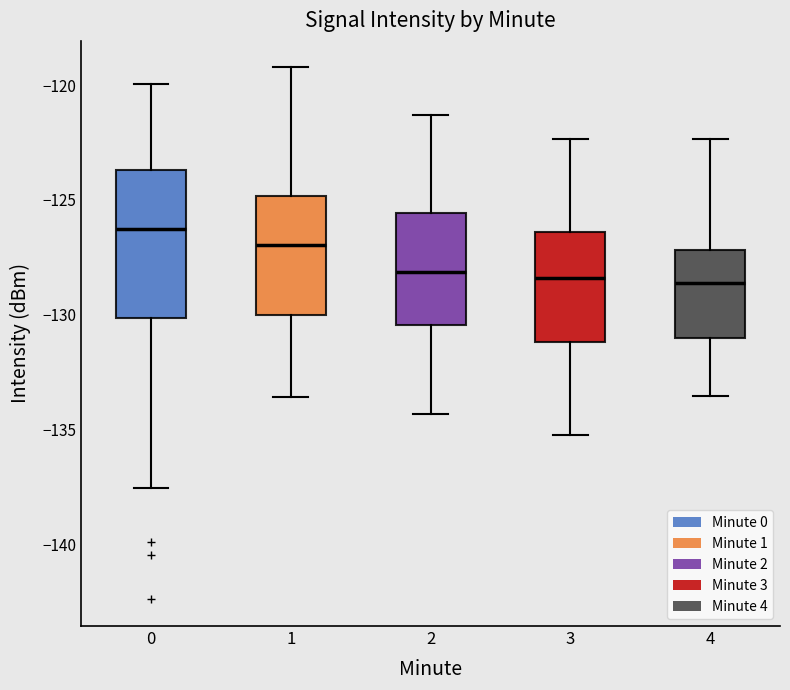

Reading left to right, read every box against the y-axis: the position of its median line, the range the box covers, and the ends of its whiskers. The values are not printed on the chart, so give them approximately, as read against the axis.

0: median -126.5, box -130.0 to -123.5, whiskers -137.5 to -120.0
1: median -127.0, box -130.0 to -125.0, whiskers -133.5 to -119.0
2: median -128.0, box -130.5 to -125.5, whiskers -134.5 to -121.5
3: median -128.5, box -131.0 to -126.5, whiskers -135.0 to -122.5
4: median -128.5, box -131.0 to -127.0, whiskers -133.5 to -122.5